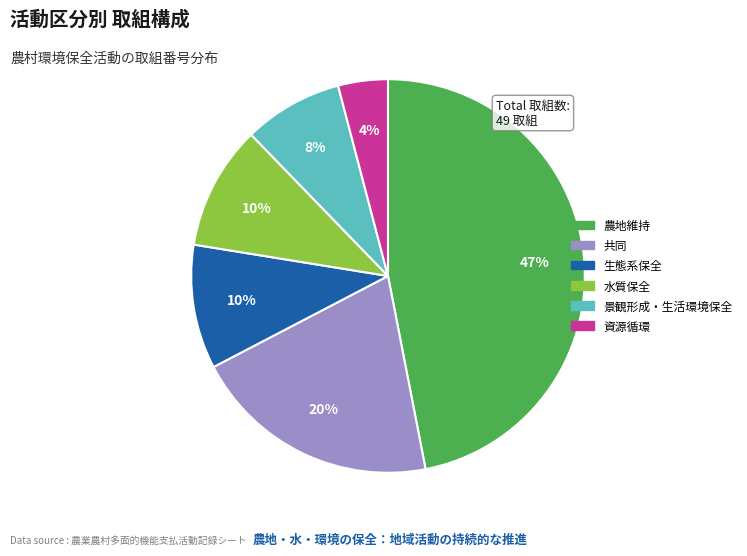

To the nearest percent, what percentage of the pie is 農地維持?

47%